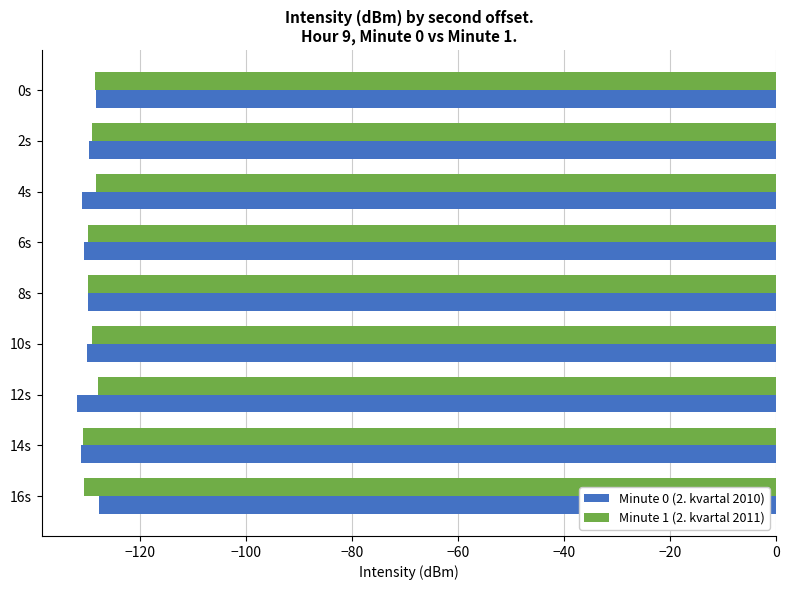

What is the minimum value for Minute 0 (2. kvartal 2010)?

-131.8